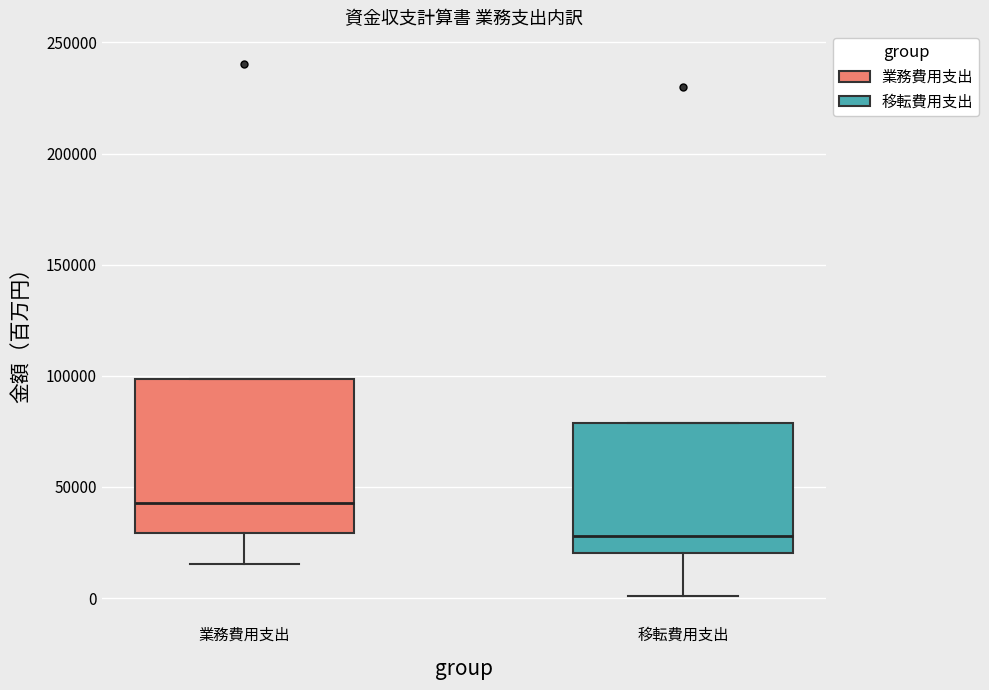

Comparing the boxes themselves (not the whiskers), which one is the tallest?

業務費用支出